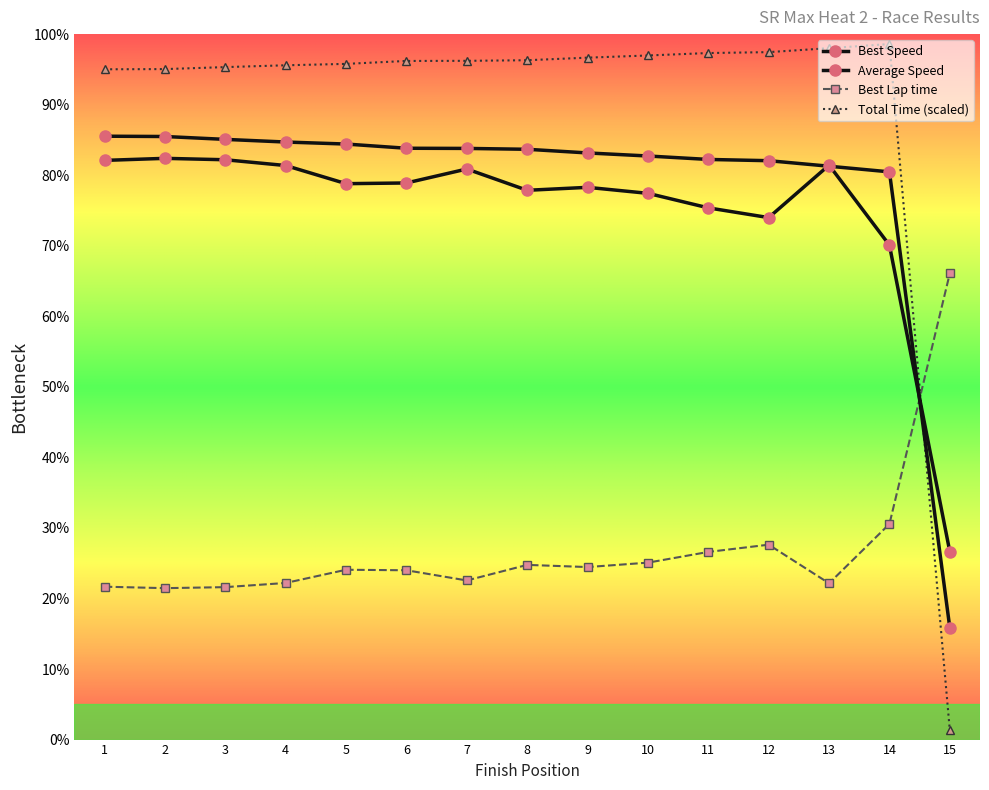

How many series are shown in this chart?

4